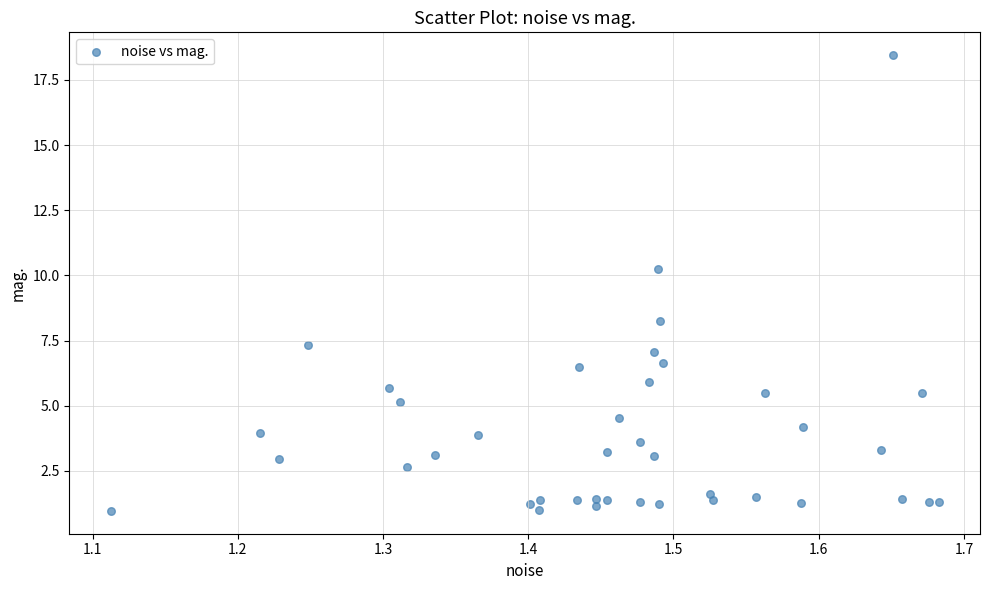

What is the range of X values (max minus min)?

0.6